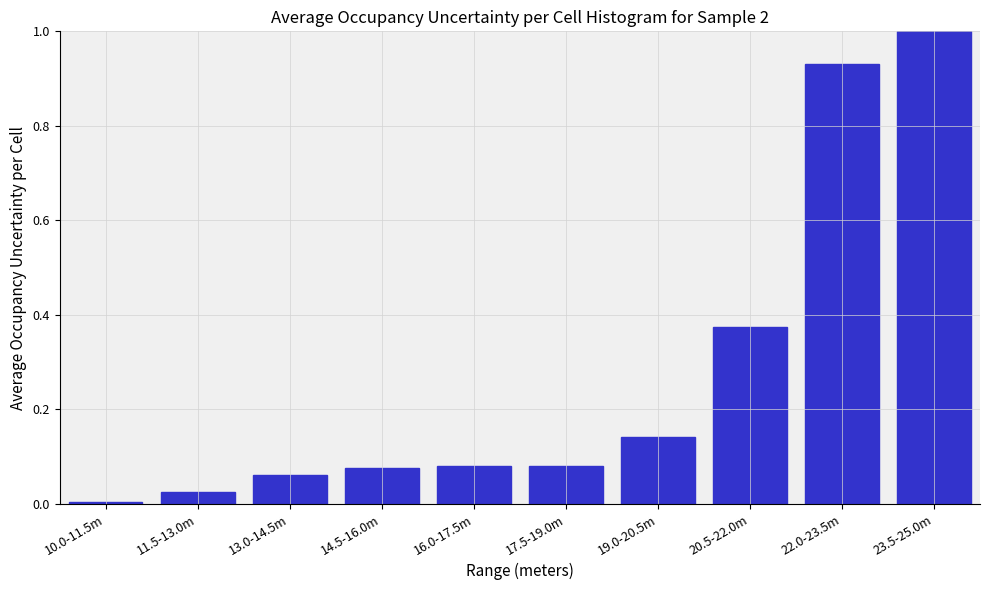

What is the greatest value displayed?

1.0